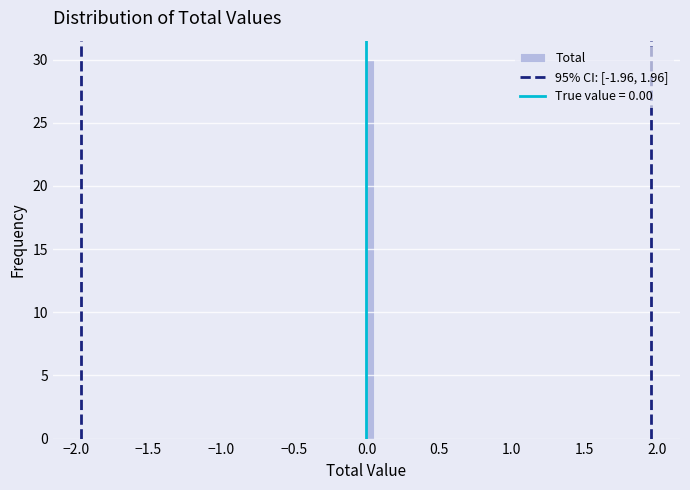

Around what value on the x-axis is the tallest bar? Give the approximate position of its centre, as read against the axis.

0.05